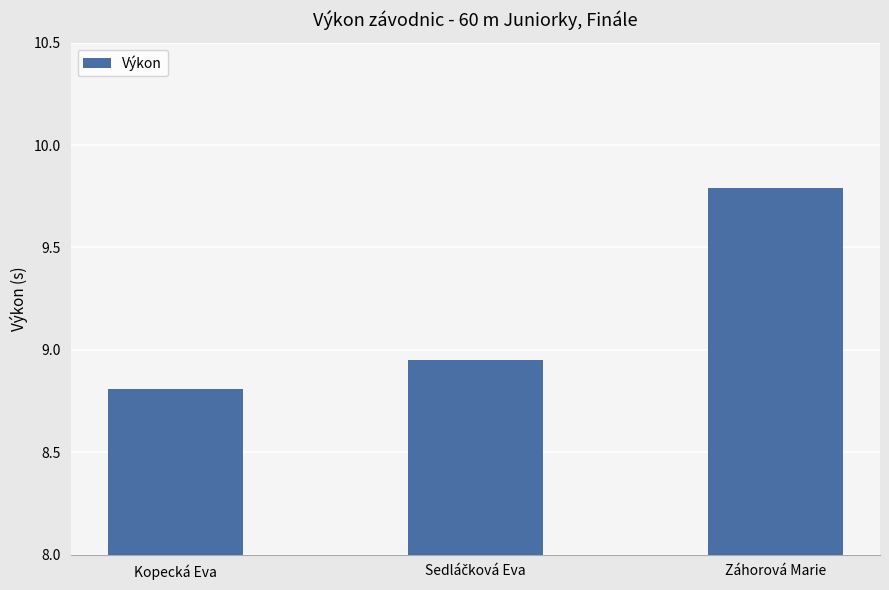

Is it true that the value at Kopecká Eva is 8.8?

True